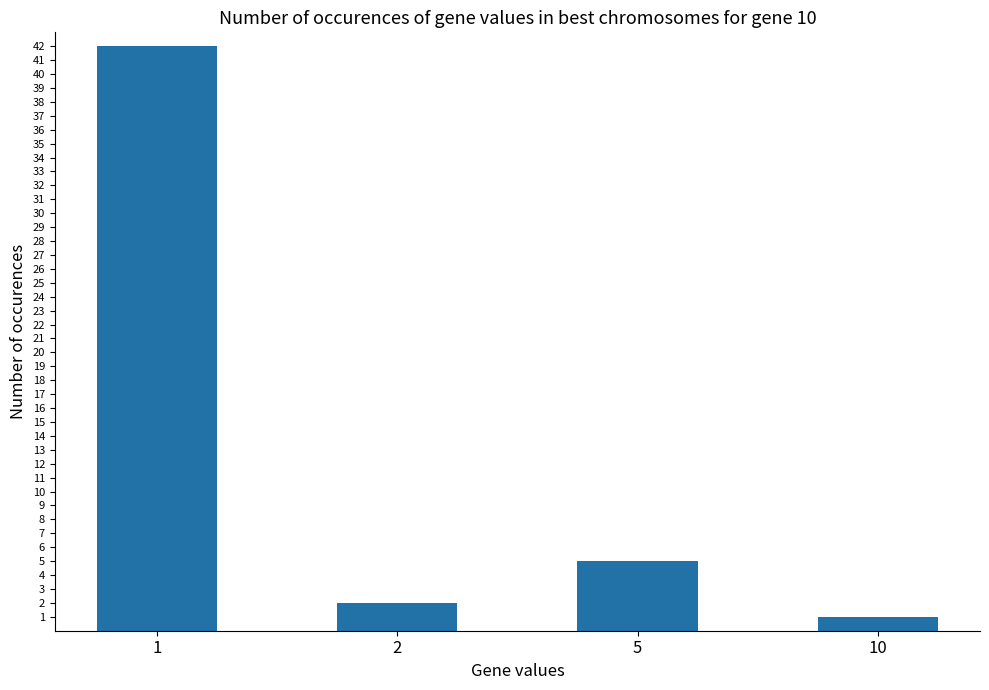

Does the chart contain stacked bars?

No